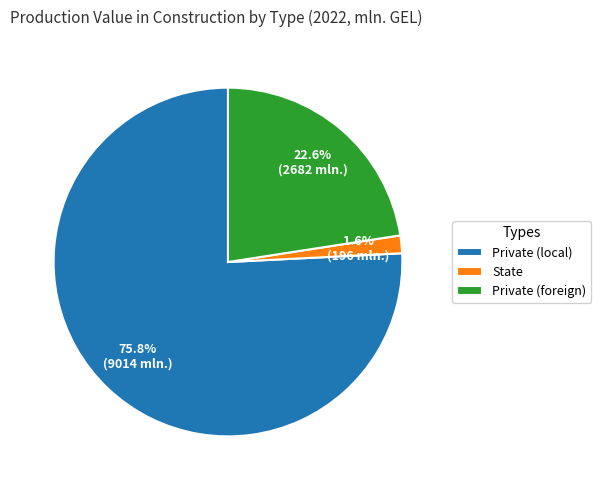

What is the largest slice in the pie chart?

Private (local)